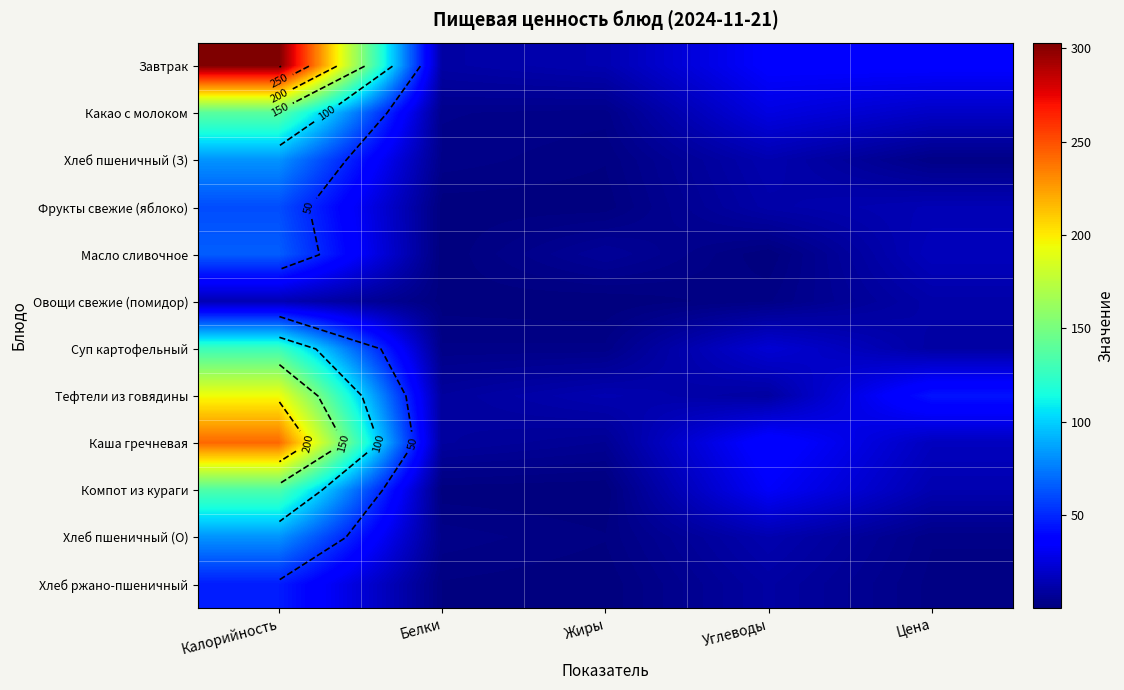

What is the maximum value shown in the chart?

303.0